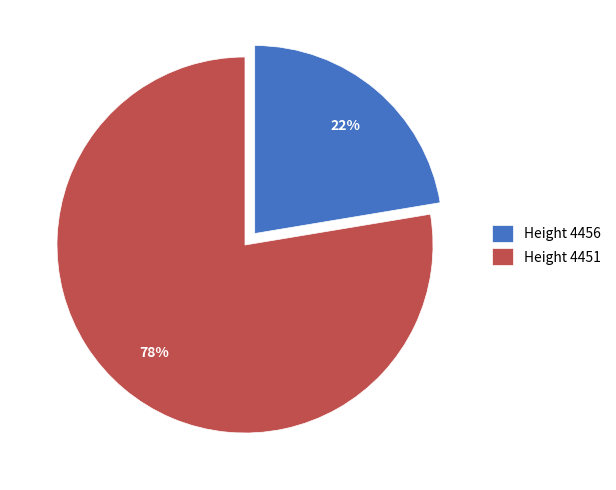

Is there a majority slice in this chart?

Yes